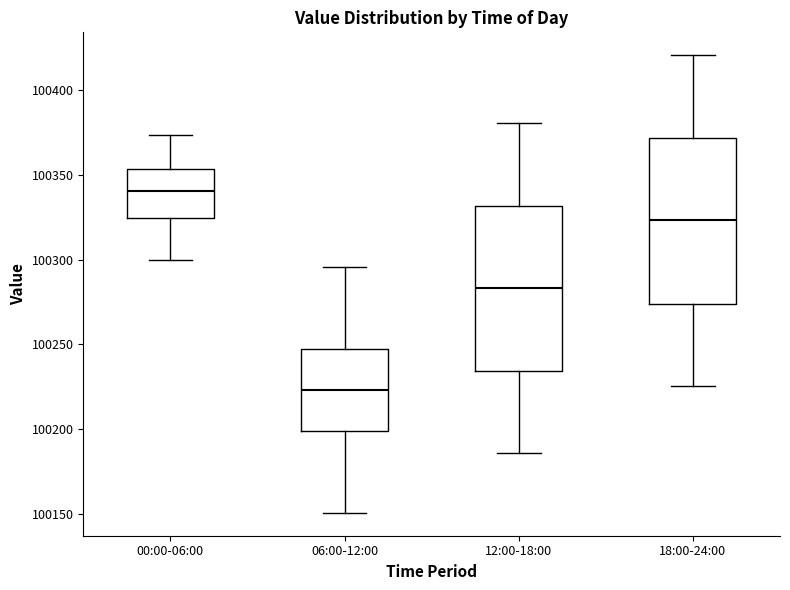

Reading left to right, transcribe this box plot: for each box, give where its median line is, the range the box spans, and where its two whiskers end, as read against the y-axis. The values are not printed on the chart, so give them approximately, as read against the axis.

00:00-06:00: median 100340, box 100325 to 100355, whiskers 100300 to 100375
06:00-12:00: median 100225, box 100200 to 100245, whiskers 100150 to 100295
12:00-18:00: median 100285, box 100235 to 100330, whiskers 100185 to 100380
18:00-24:00: median 100325, box 100275 to 100370, whiskers 100225 to 100420